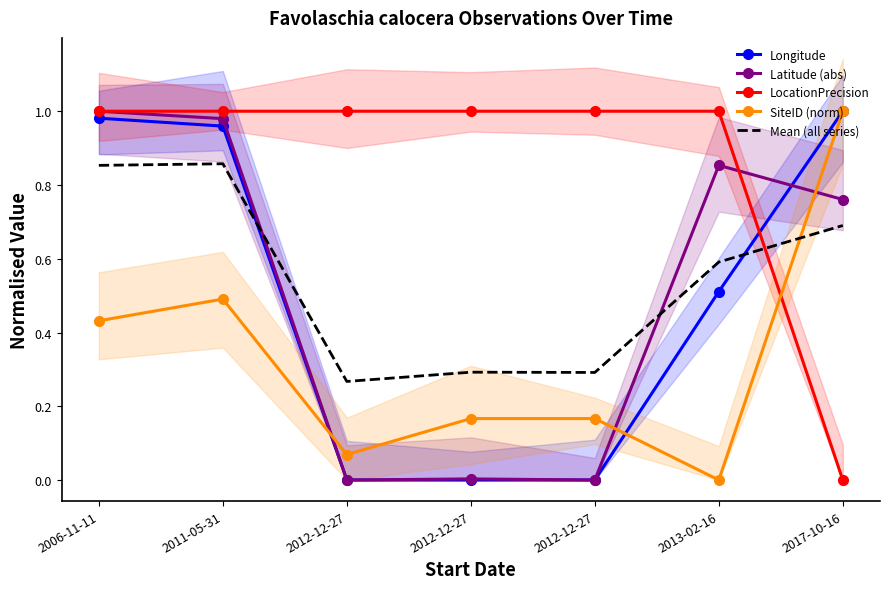

Which category has the lowest value in the Longitude series?

2012-12-27